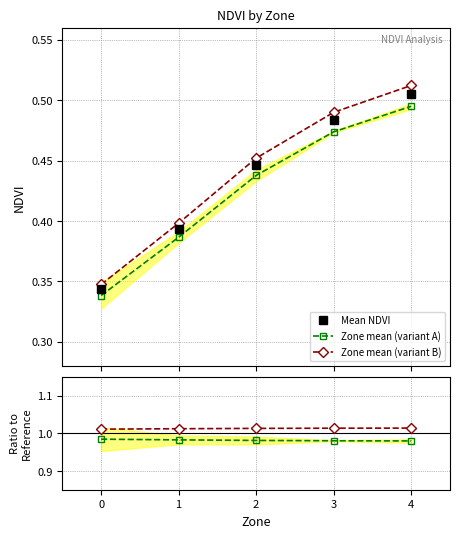

What is the approximate value of Zone mean (variant B) at 4?

0.5